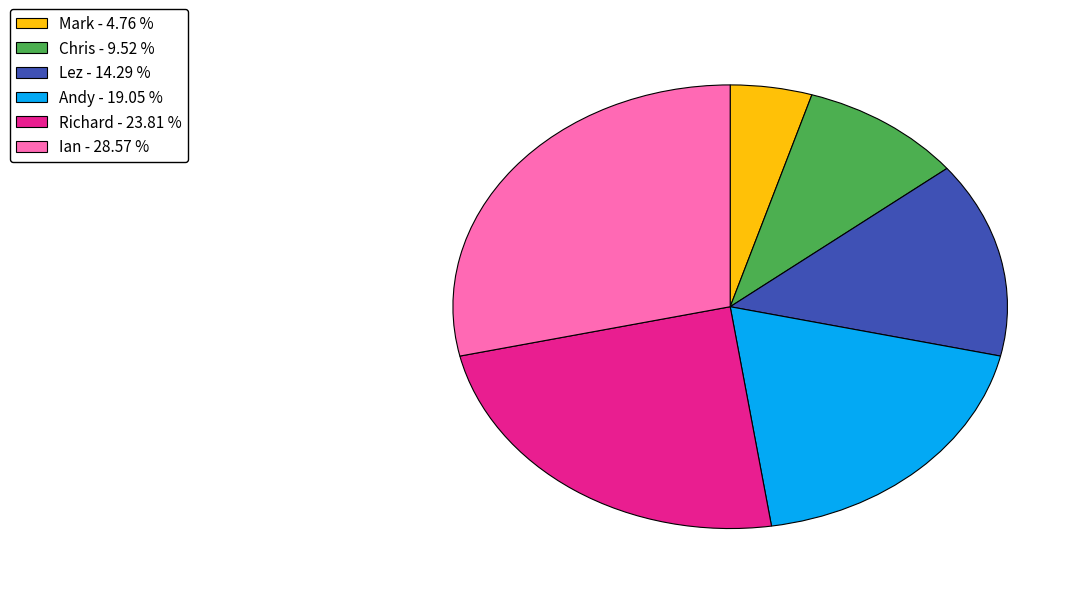

Is there a majority slice in this chart?

No